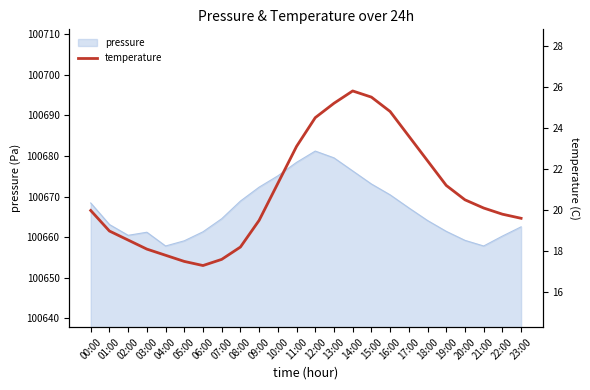

Reading left to right, what are all the values shown in this chart?

00:00=20.0	01:00=19.0	02:00=18.5	03:00=18.1	04:00=17.8	05:00=17.5	06:00=17.3	07:00=17.6	08:00=18.2	09:00=19.5	10:00=21.3	11:00=23.1	12:00=24.5	13:00=25.2	14:00=25.8	15:00=25.5	16:00=24.8	17:00=23.6	18:00=22.4	19:00=21.2	20:00=20.5	21:00=20.1	22:00=19.8	23:00=19.6